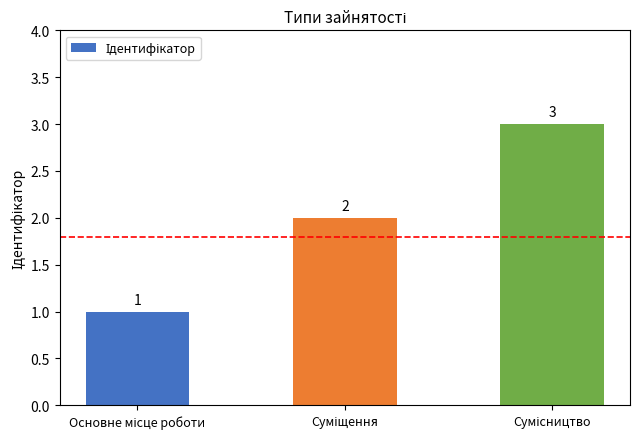

What is the value of the 3rd bar from the left?

3